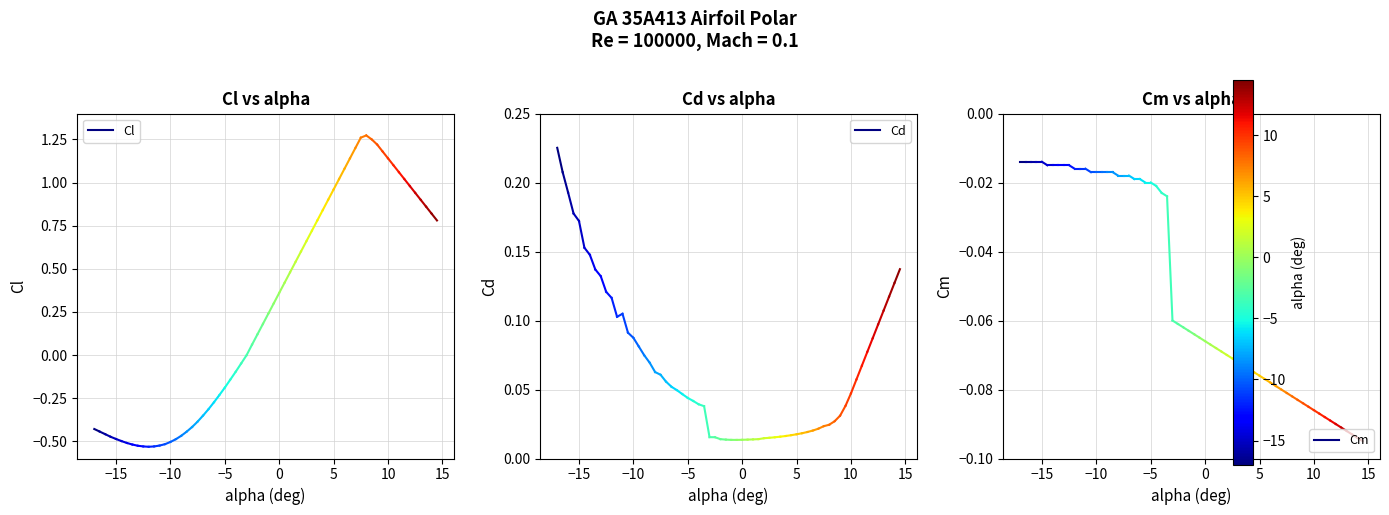

Is it true that Cm equals -0.0 at −15?

True